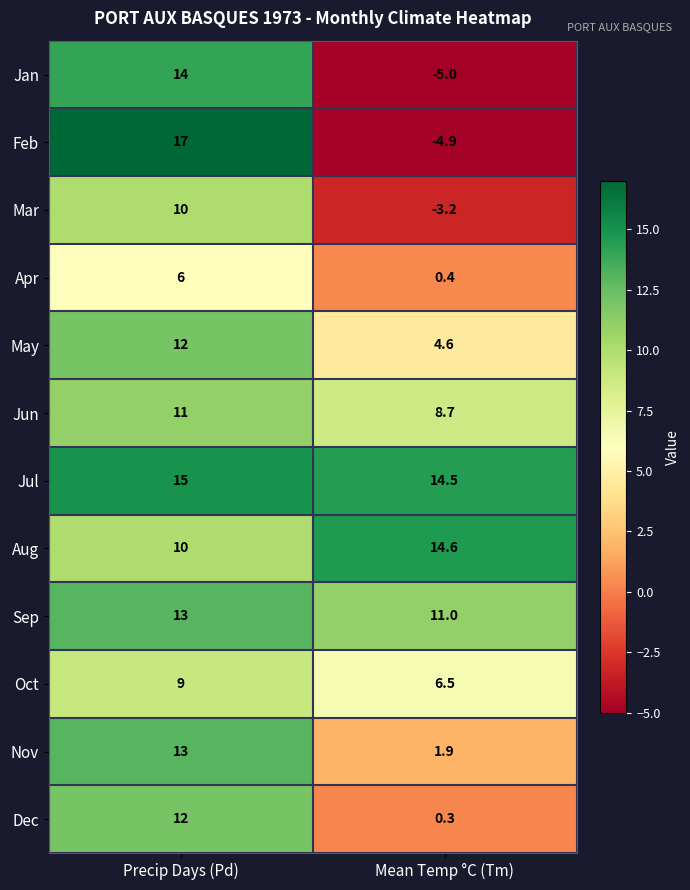

What is the difference between the highest and lowest values at Precip Days (Pd)?

11.0